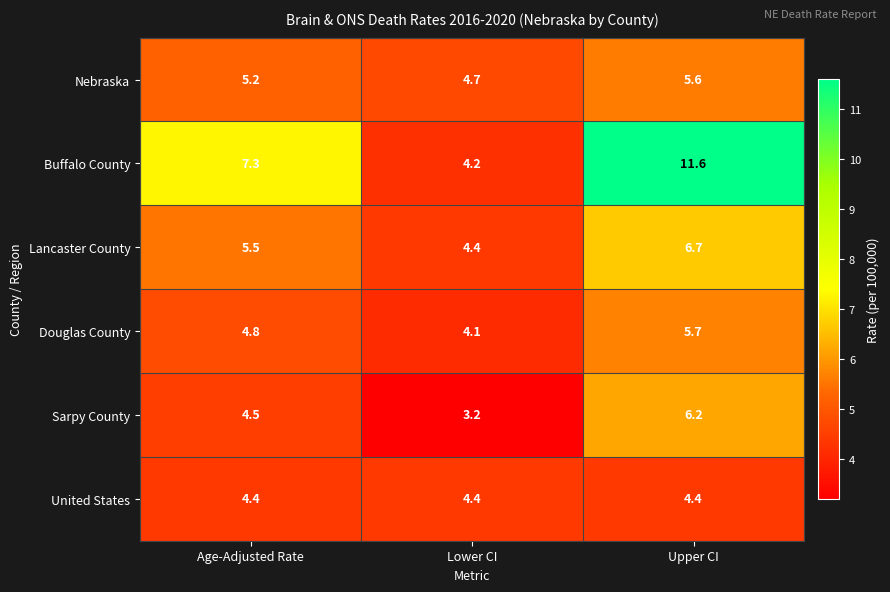

True or false: Lancaster County has a value of 1.4 at Age-Adjusted Rate.

False